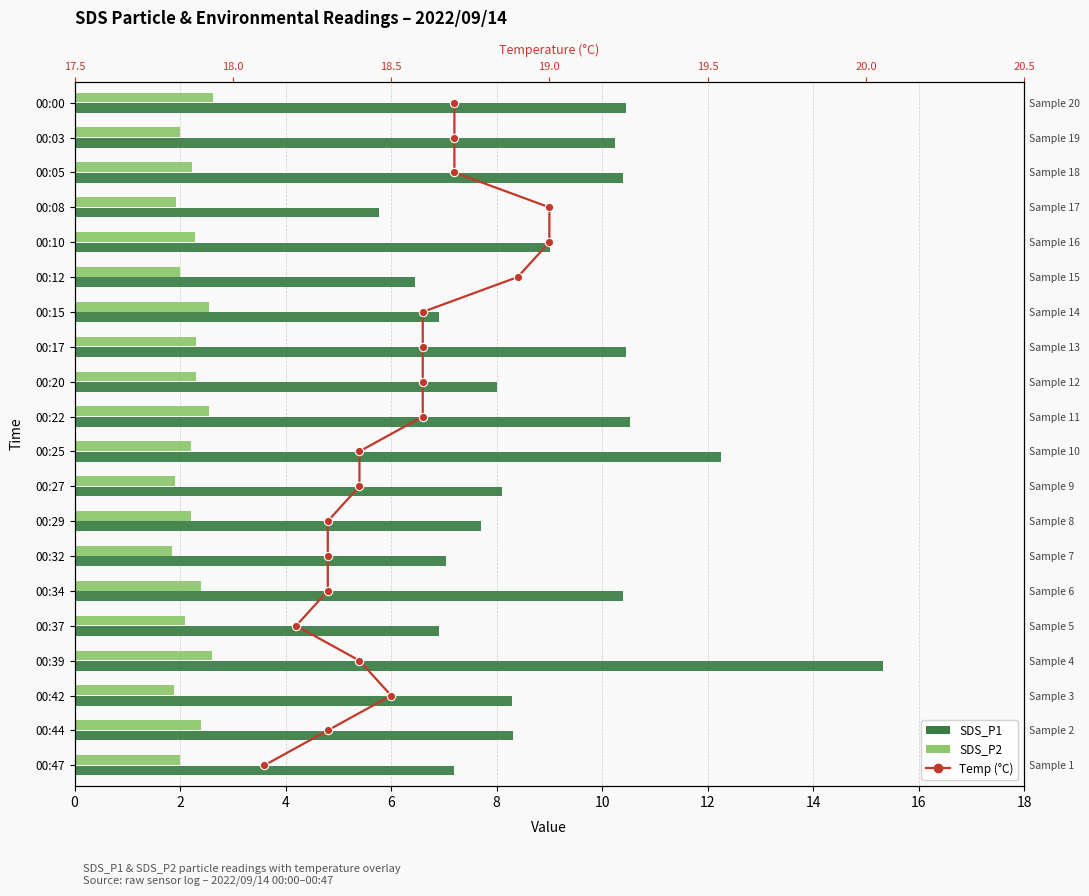

How many groups of bars are there?

20